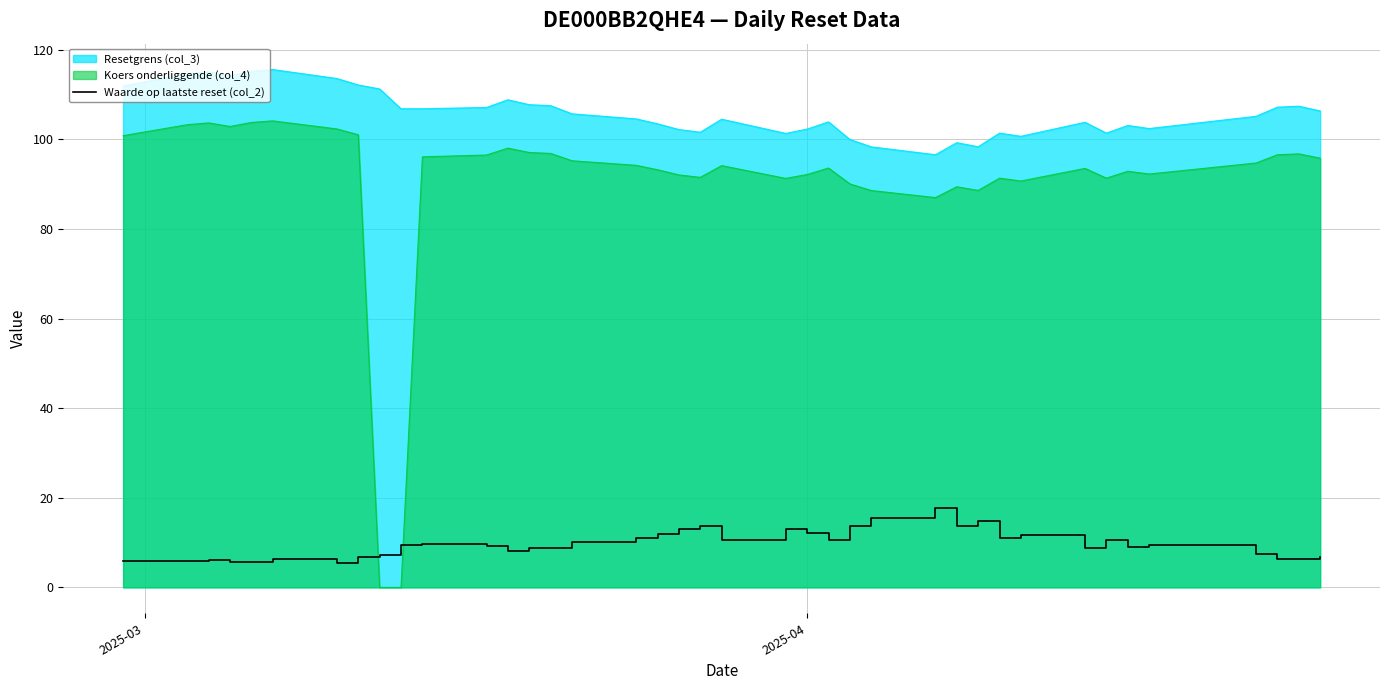

Which series has the largest total across all categories?

Resetgrens (col_3)